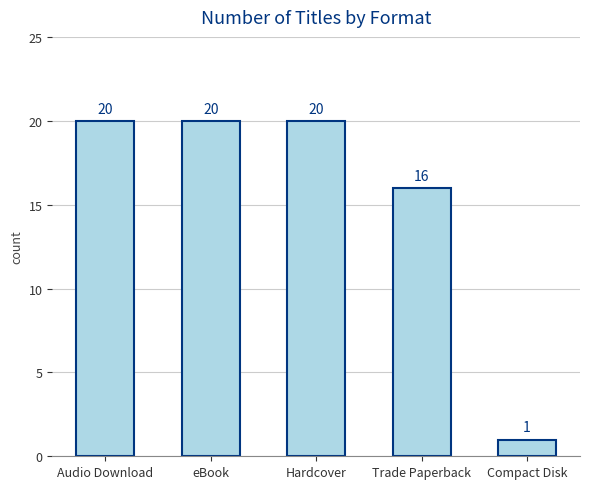

What is the average value?

15